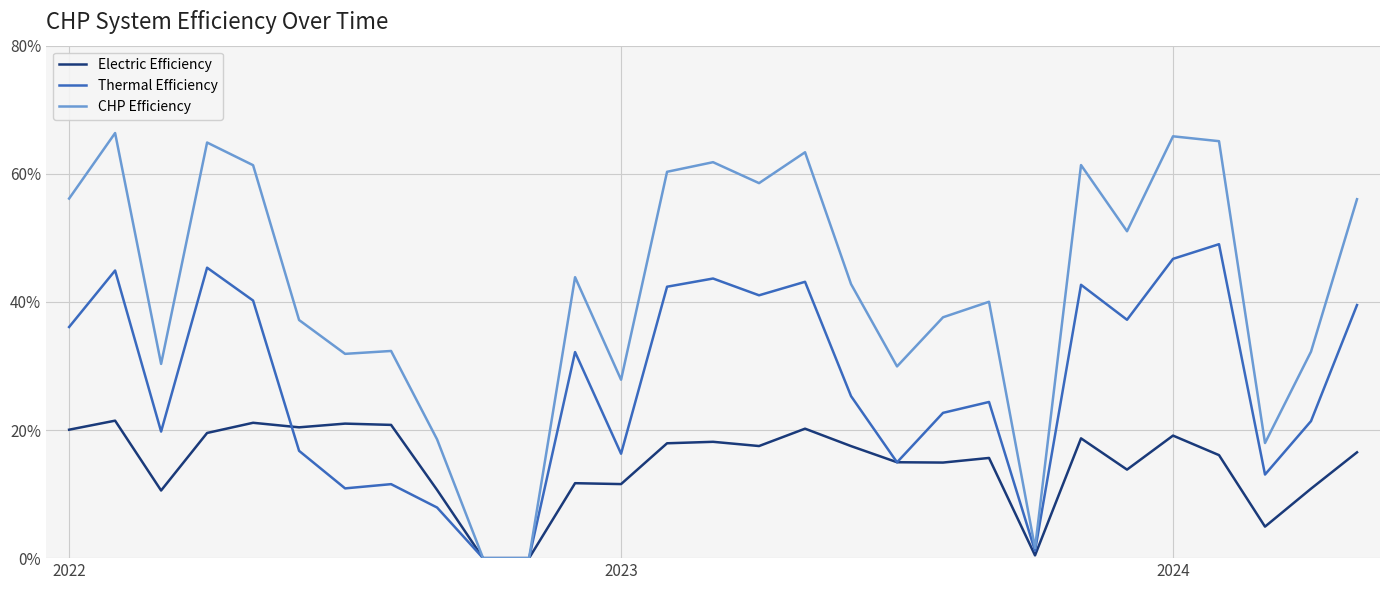

What is the maximum value shown in the chart?

66.4